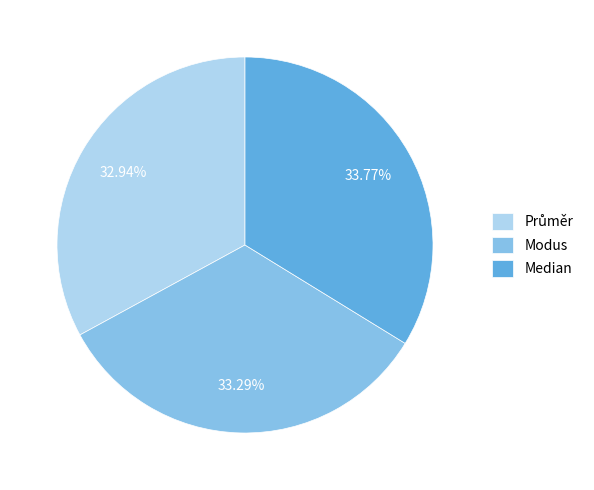

Count the number of slices in the pie.

3